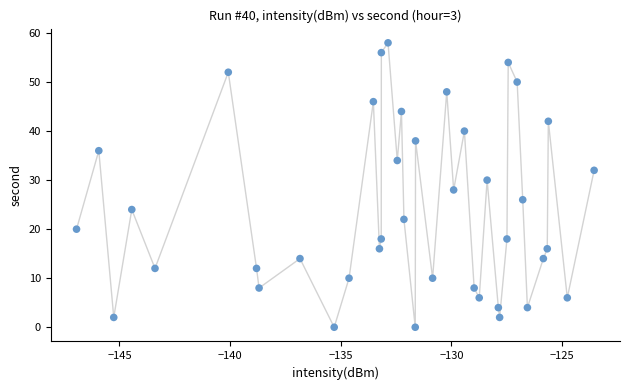

What is the range of Y values (max minus min)?

58